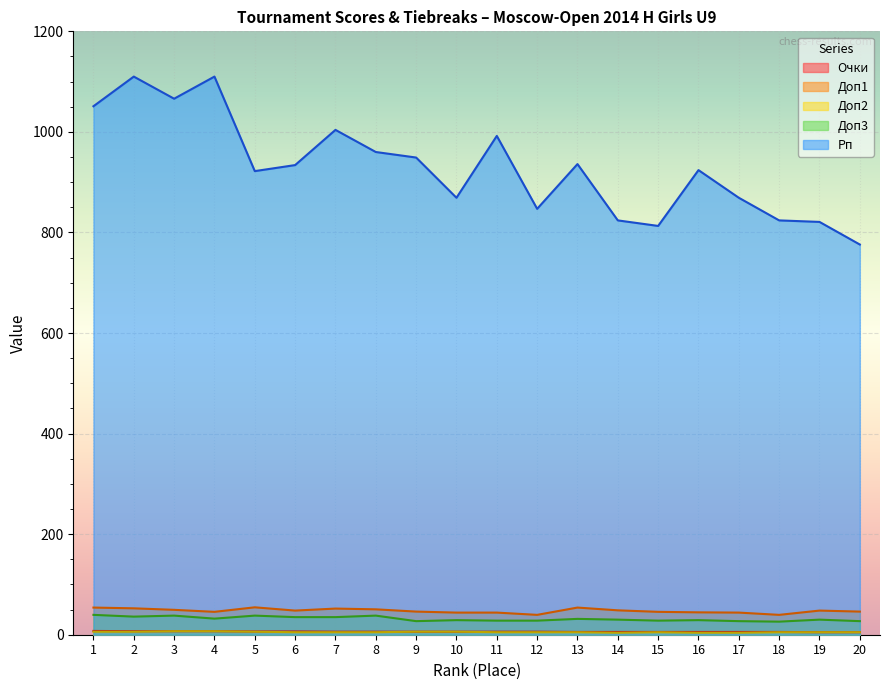

What is the maximum value shown in the chart?

1110.0